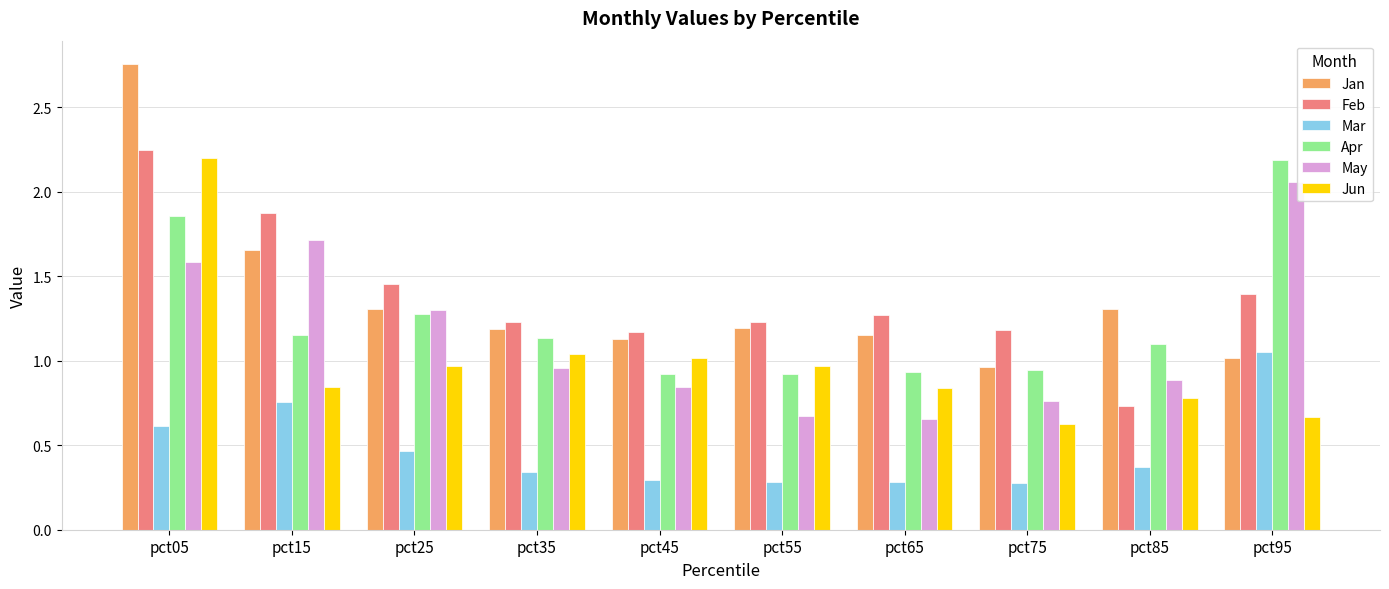

What is the sum of all Mar values?

4.7